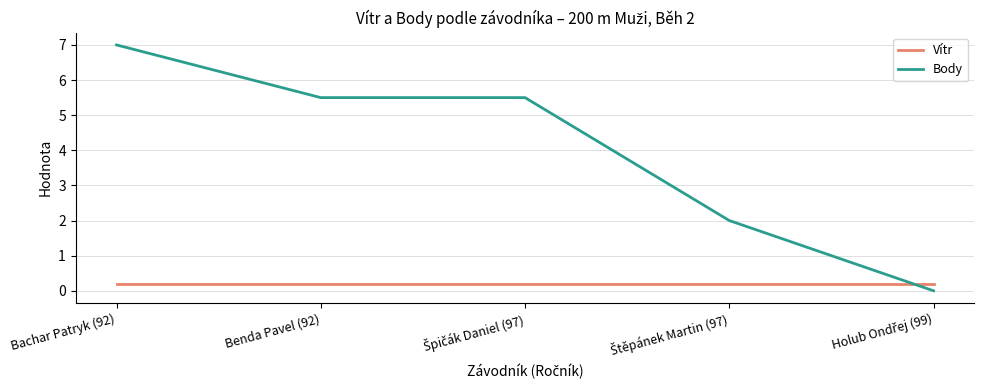

Which series has the largest total across all categories?

Body